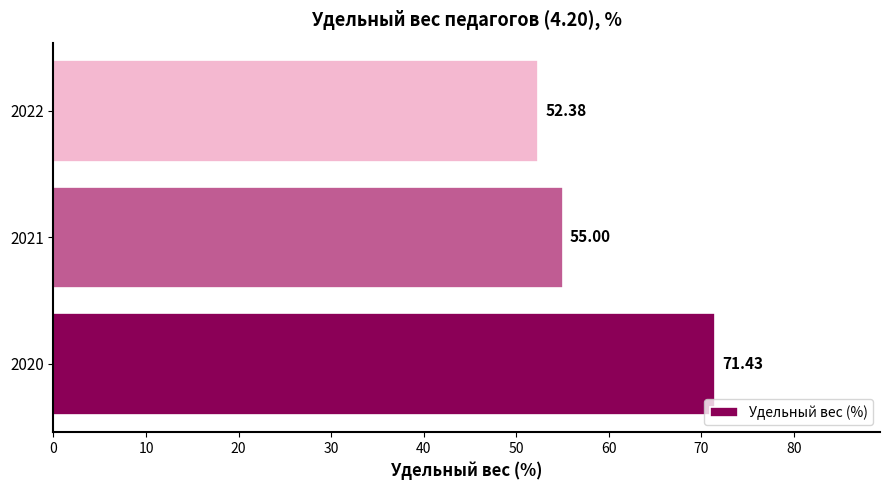

Rank the categories by value from highest to lowest.

2020, 2021, 2022